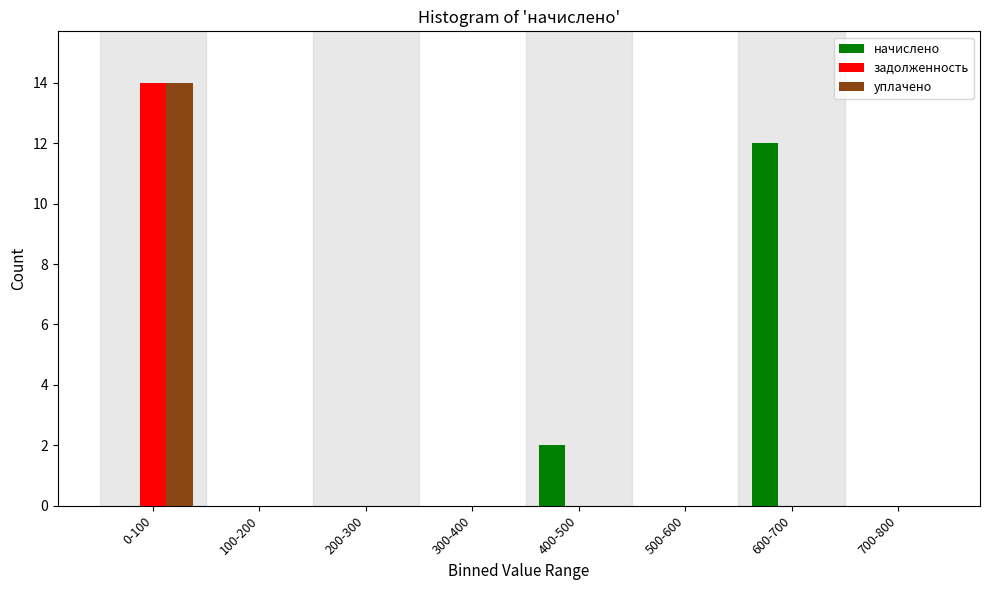

Reading left to right, list all the values displayed in this chart.

начислено: 0-100=0	100-200=0	200-300=0	300-400=0	400-500=2	500-600=0	600-700=12	700-800=0
задолженность: 0-100=14	100-200=0	200-300=0	300-400=0	400-500=0	500-600=0	600-700=0	700-800=0
уплачено: 0-100=14	100-200=0	200-300=0	300-400=0	400-500=0	500-600=0	600-700=0	700-800=0